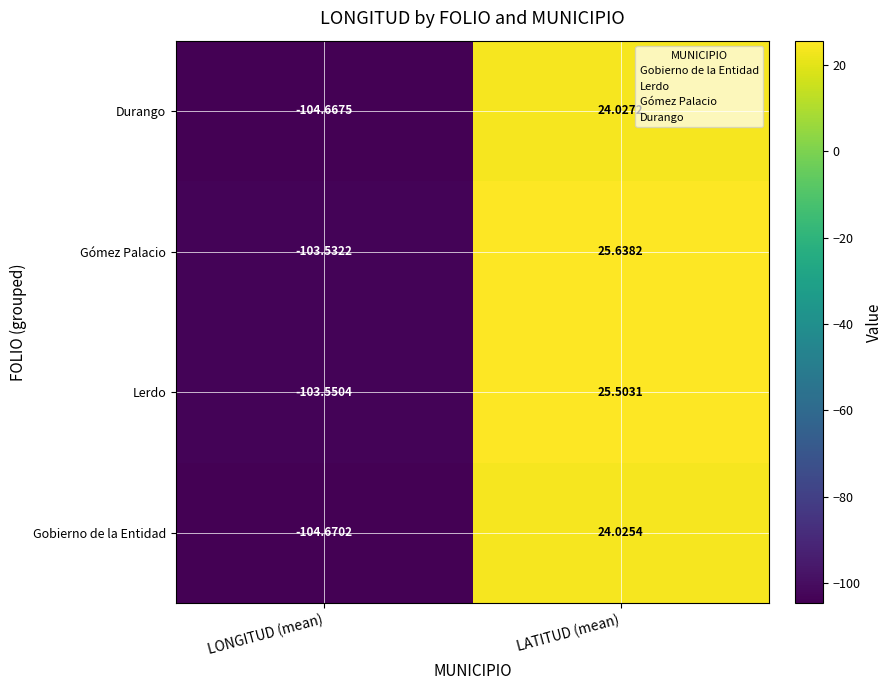

How many values in the Gobierno de la Entidad series exceed 24?

1